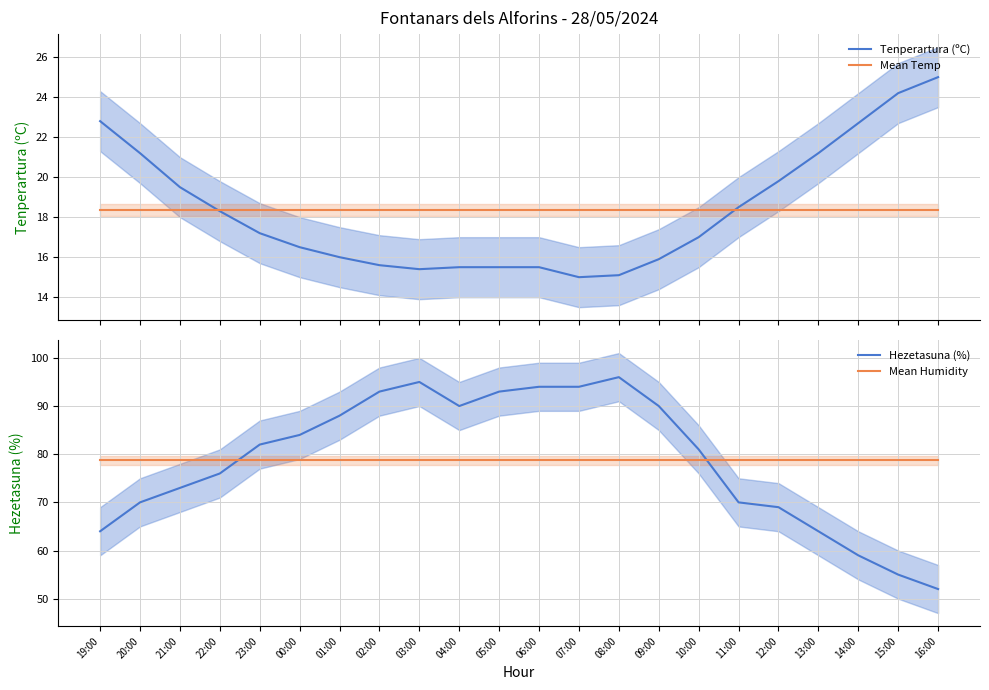

What is the value of the Tenperartura (ºC) point at the 17th from the left?

18.5